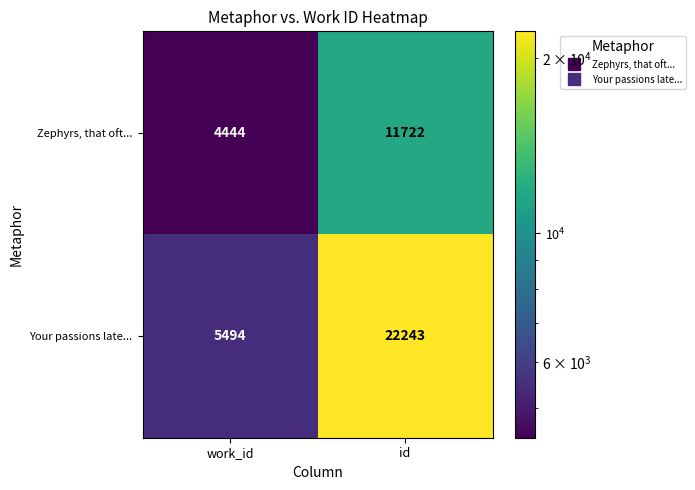

At which category does the chart reach its peak across all series?

id